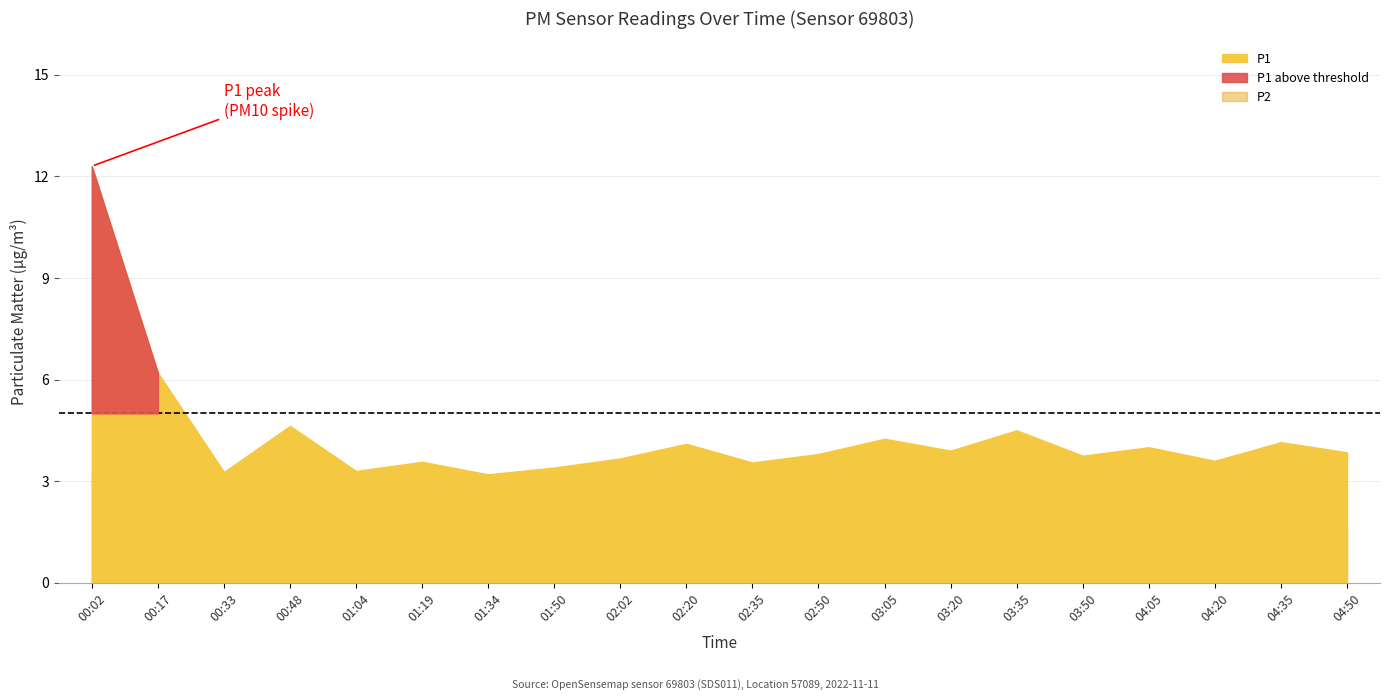

Rank the categories by P2 value from lowest to highest.

01:34, 00:33, 01:04, 01:50, 04:20, 02:35, 01:19, 03:50, 04:50, 02:02, 03:20, 00:17, 02:20, 02:50, 04:05, 04:35, 03:05, 03:35, 00:48, 00:02